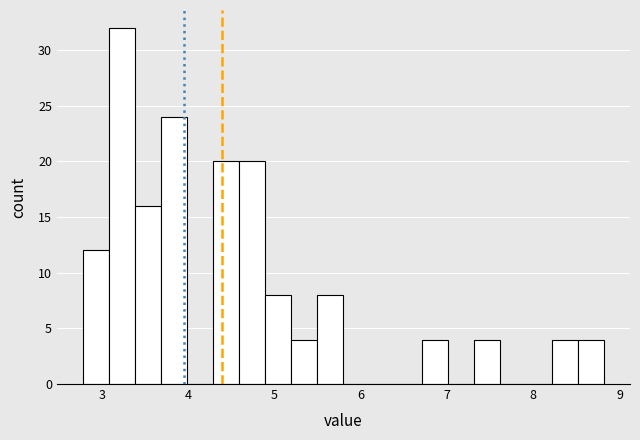

Around what value on the x-axis is the tallest bar? Give the approximate position of its centre, as read against the axis.

3.2